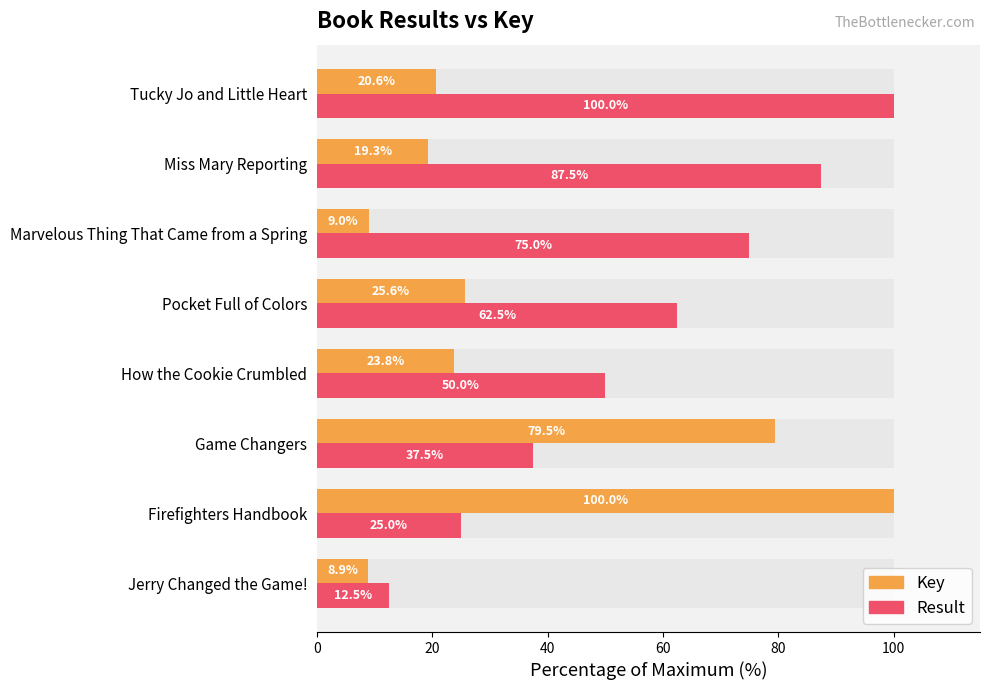

What value does the Result series have at Firefighters Handbook?

25.0